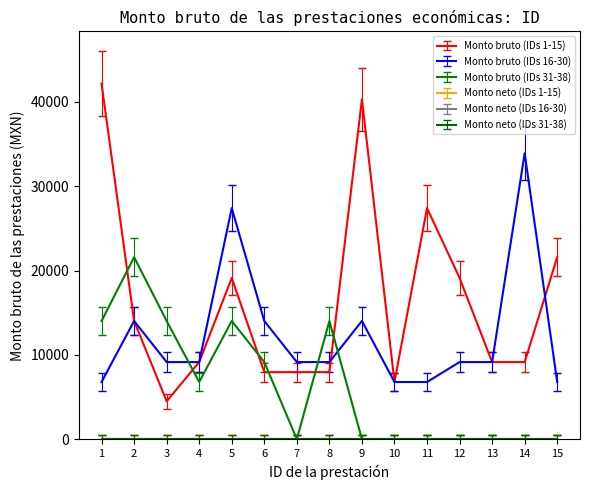

How many interior local peaks does the Monto bruto (IDs 31-38) series have?

3